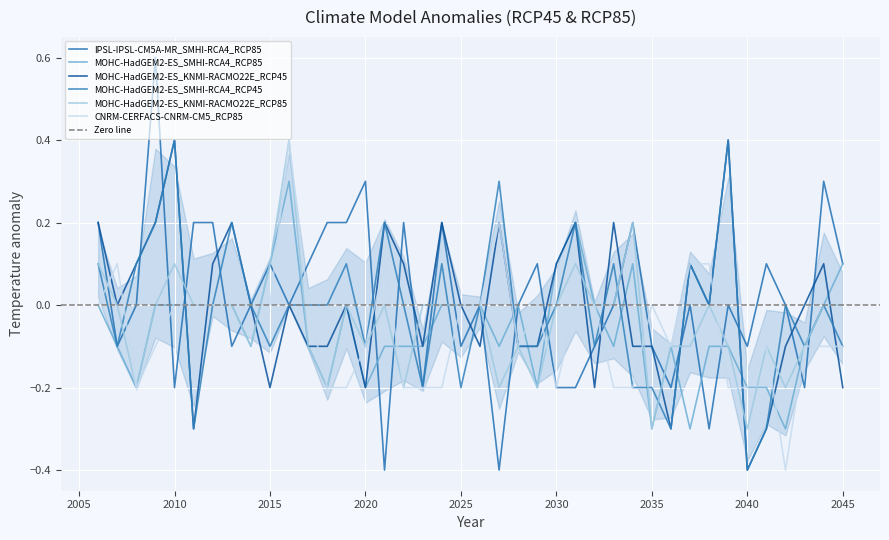

What is the difference between the highest and lowest values at 2024?

0.4